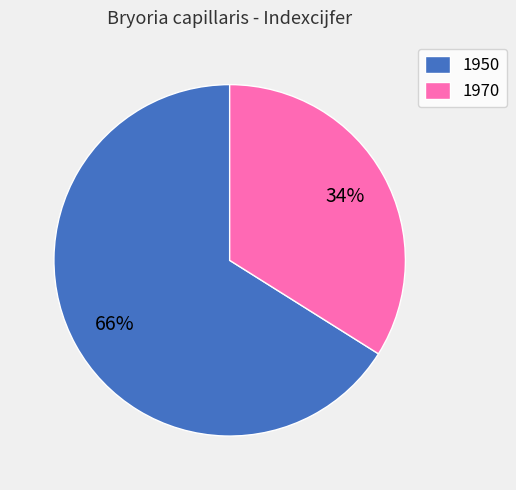

Do 1970 and 1950 together represent more than half of the pie?

Yes